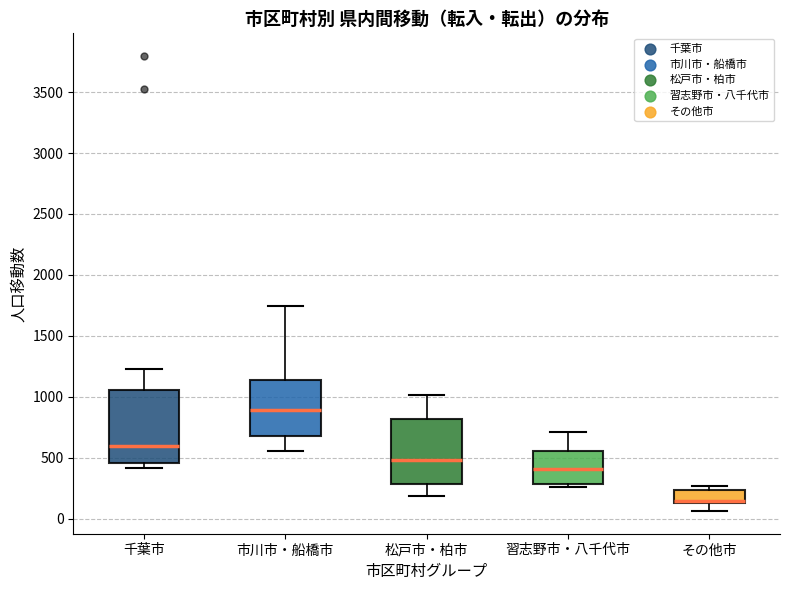

Reading left to right, transcribe this box plot: for each box, give where its median line is, the range the box spans, and where its two whiskers end, as read against the y-axis. The values are not printed on the chart, so give them approximately, as read against the axis.

千葉市: median 600, box 450 to 1050, whiskers 400 to 1250
市川市・船橋市: median 900, box 700 to 1150, whiskers 550 to 1750
松戸市・柏市: median 500, box 300 to 800, whiskers 200 to 1000
習志野市・八千代市: median 400, box 300 to 550, whiskers 250 to 700
その他市: median 150 (just above the box's lower edge), box 150 to 250, whiskers 50 to 250 (just above the box's upper edge)